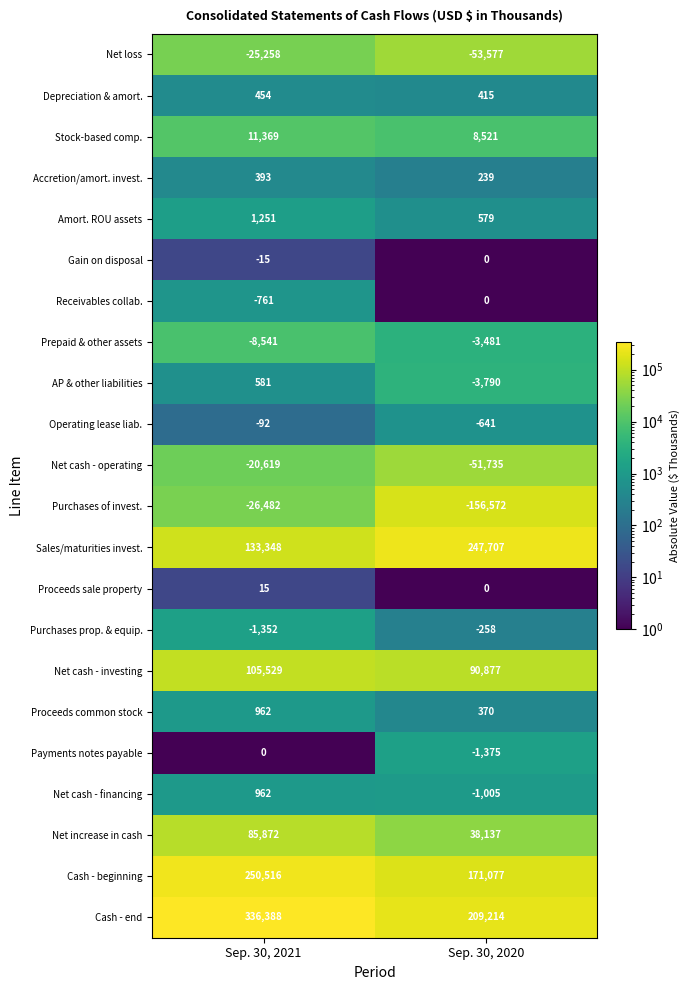

What is the sum of the Sales/maturities invest. values at Sep. 30, 2021 and Sep. 30, 2020?

381055